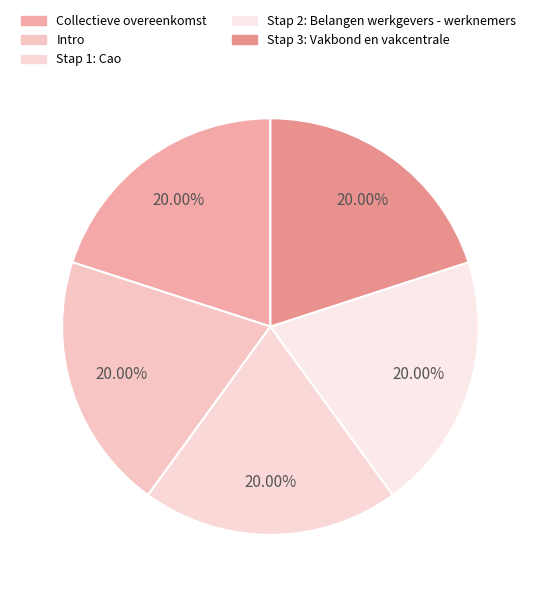

The Stap 2: Belangen werkgevers - werknemers slice represents 7% of the pie. True or false?

False